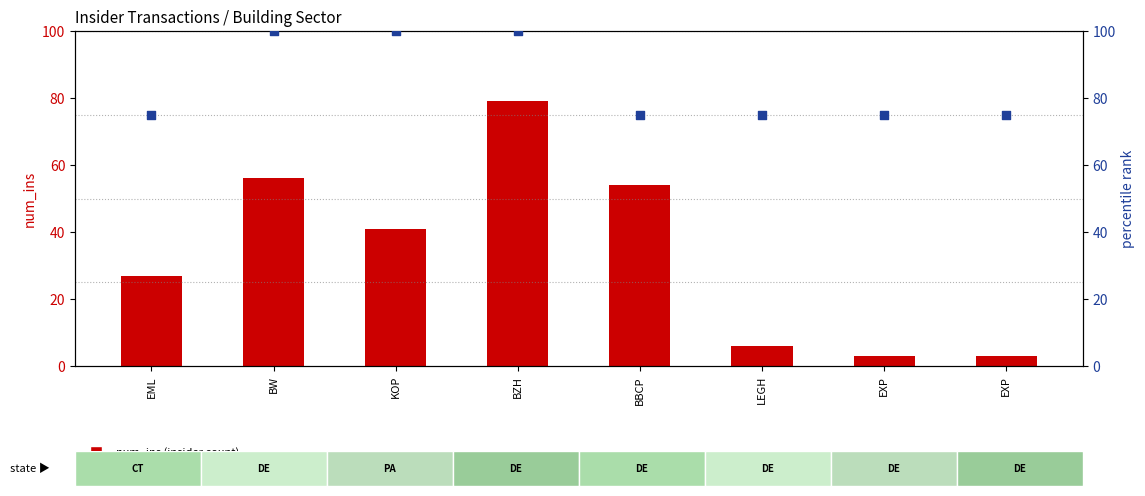

Is the value of percentile rank within sample at BZH greater than the value of num_ins (insider count) at EML?

Yes